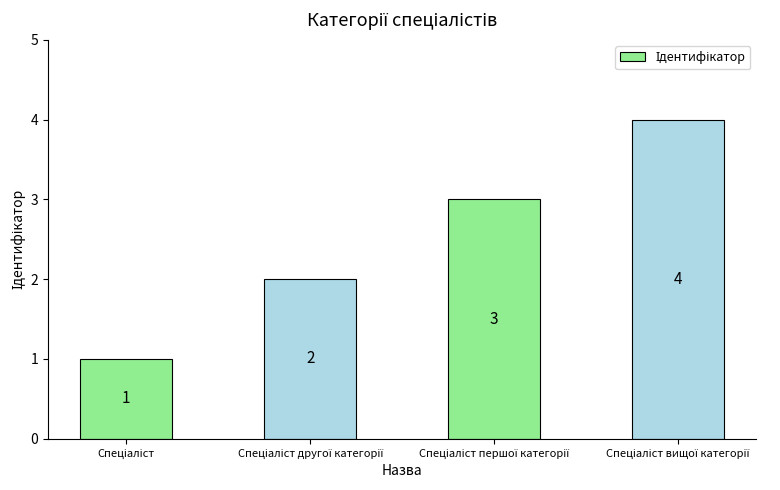

How many values are between 2 and 4?

3